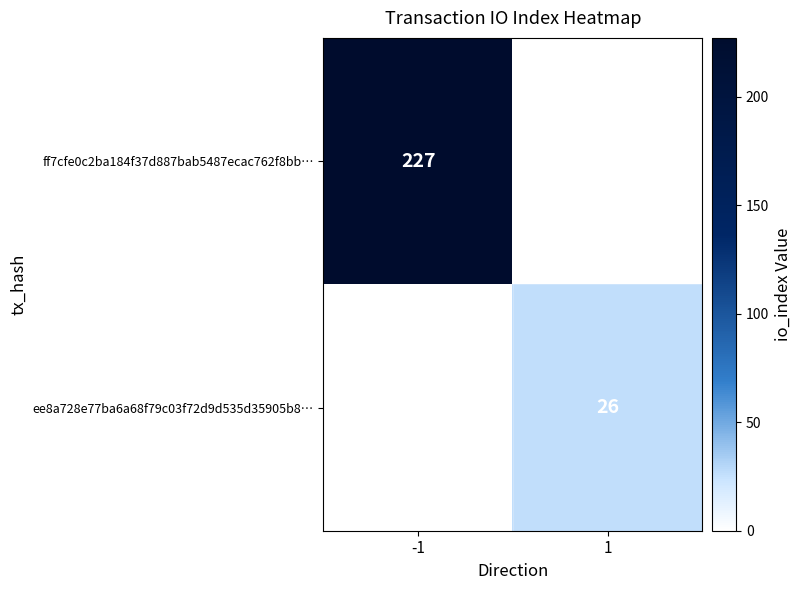

Is the value of ff7cfe0c2ba184f37d887bab5487ecac762f8bb… at -1 greater than the value of ee8a728e77ba6a68f79c03f72d9d535d35905b8… at 1?

Yes